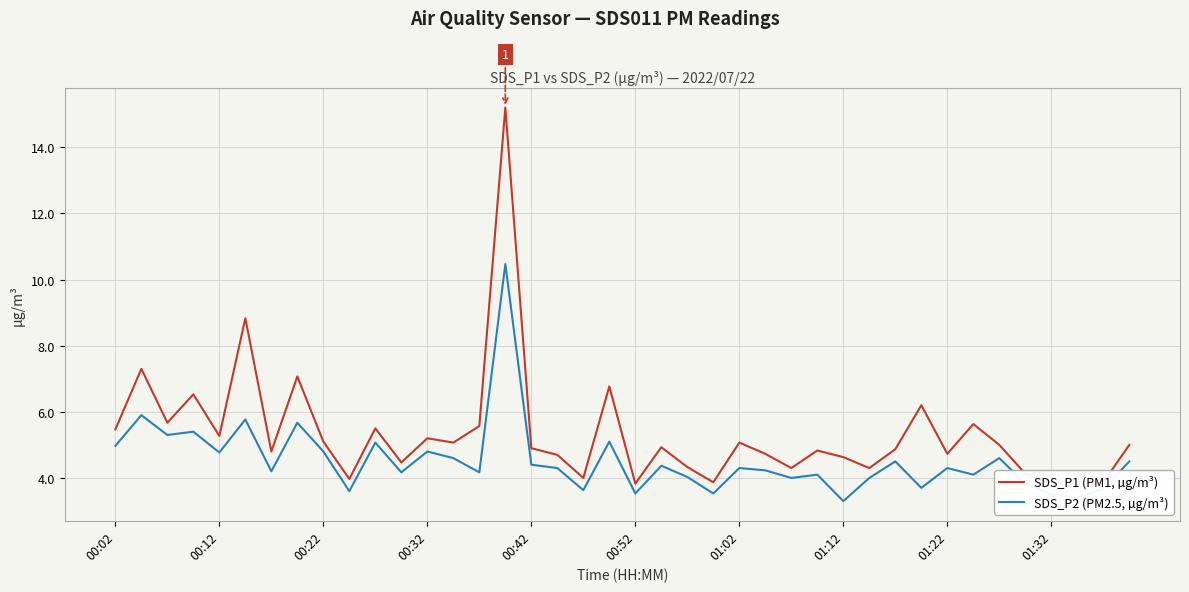

Where does the SDS_P1 (PM1, µg/m³) series first go above 4?

00:02